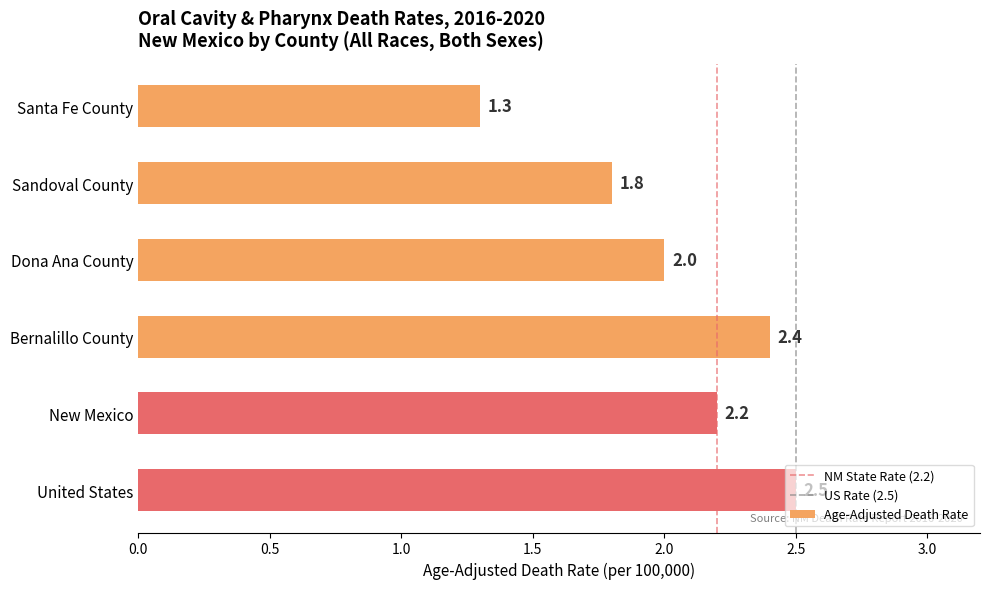

What is the sum of the values at United States and Dona Ana County?

4.5